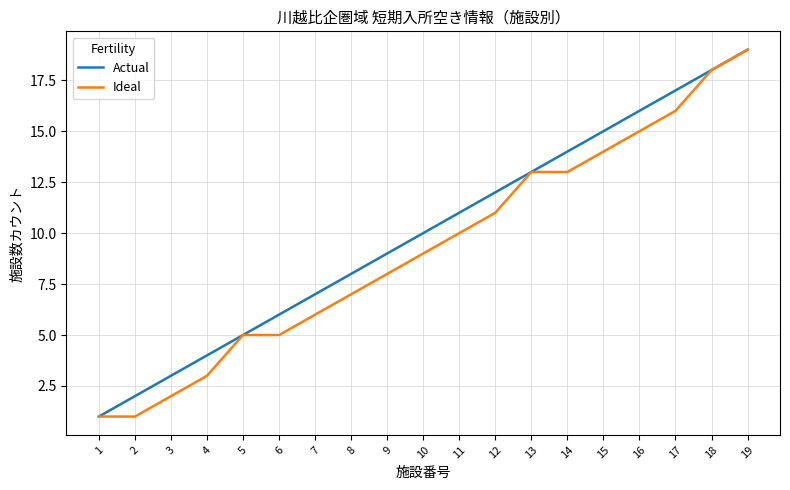

What is the difference between the highest and lowest values at 14?

1